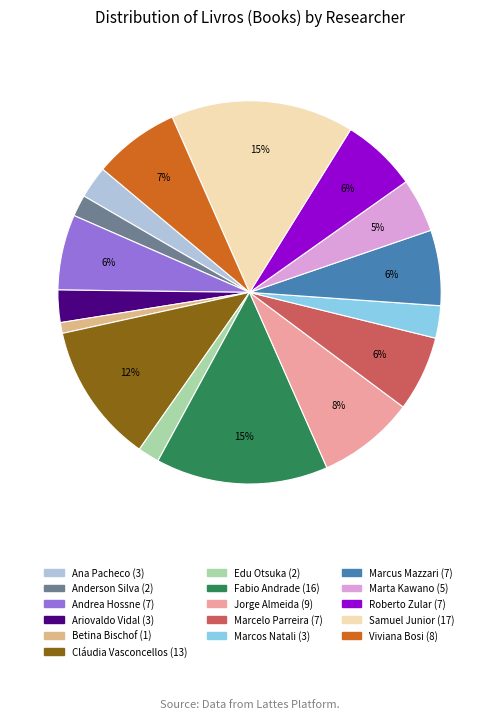

Count the number of slices in the pie.

16